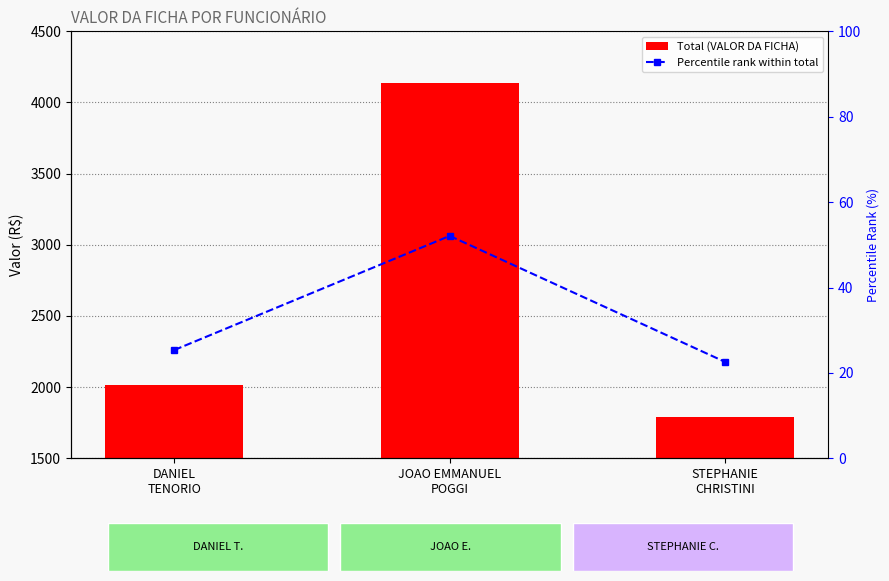

What is the label of the 3rd bar from the right?

DANIEL
TENORIO